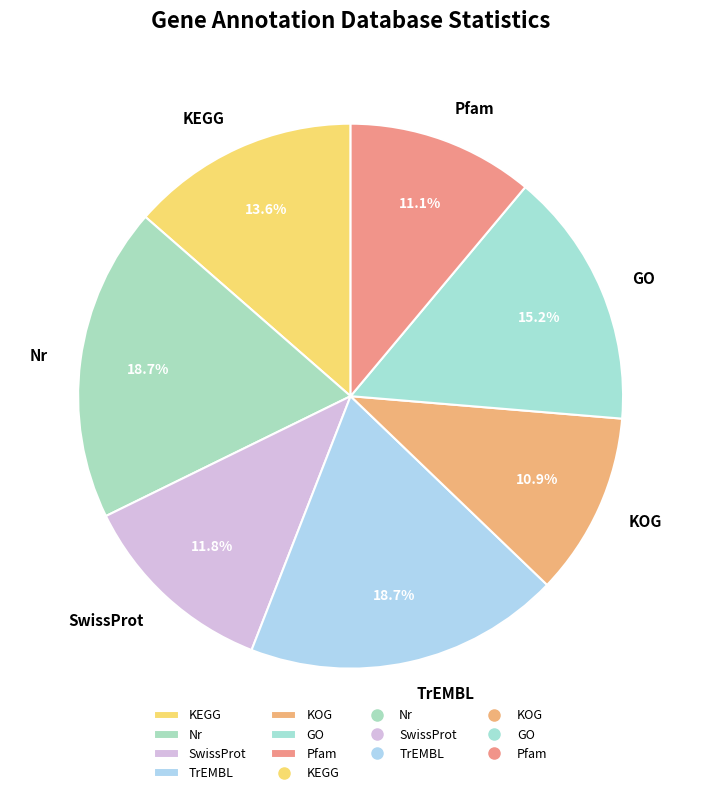

What is the ratio of the value at SwissProt to the value at Pfam?

1.1